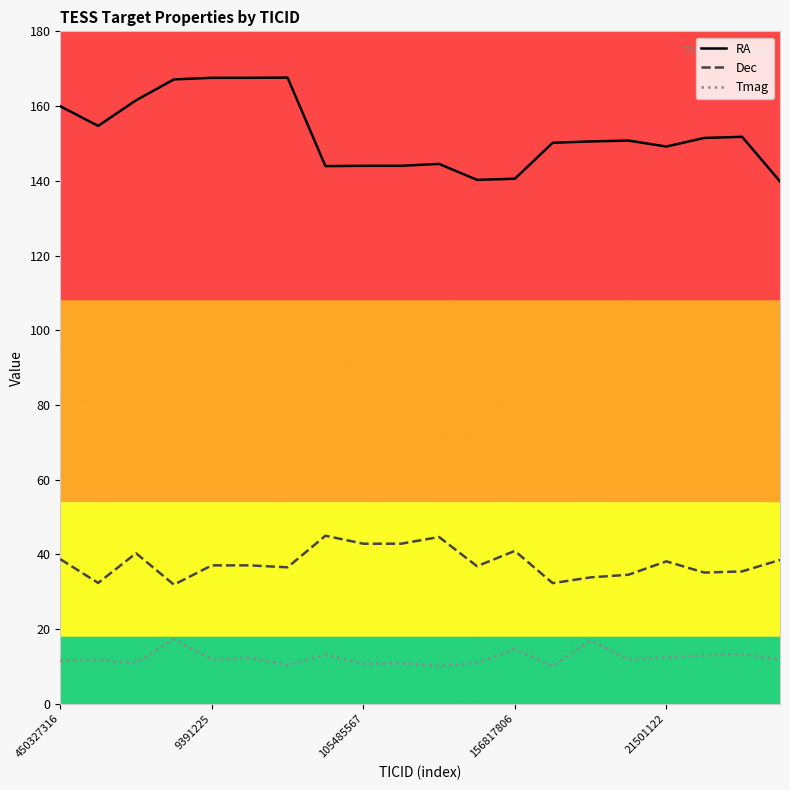

True or false: RA and Dec cross at least once.

False